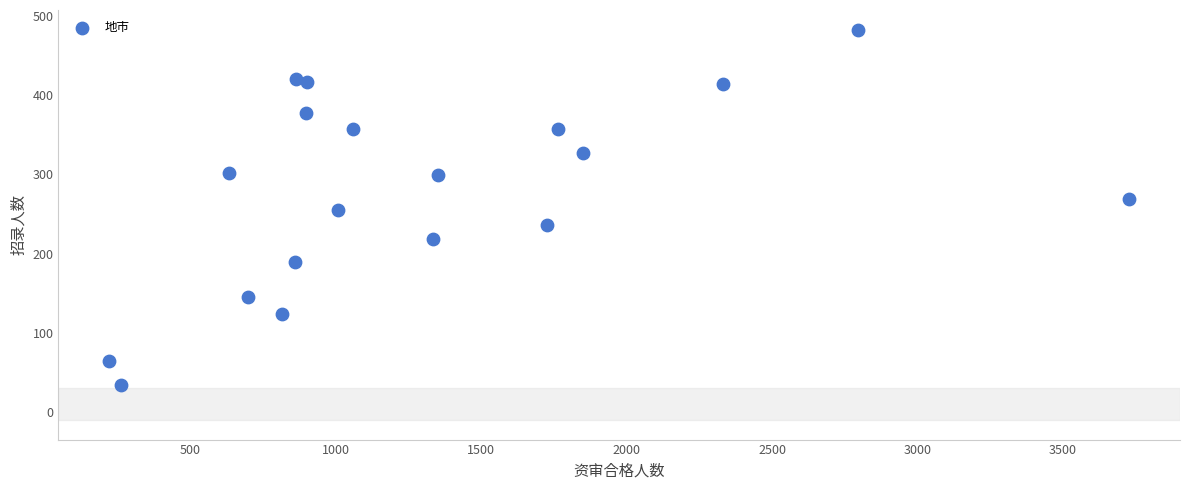

What is the range of Y values (max minus min)?

449